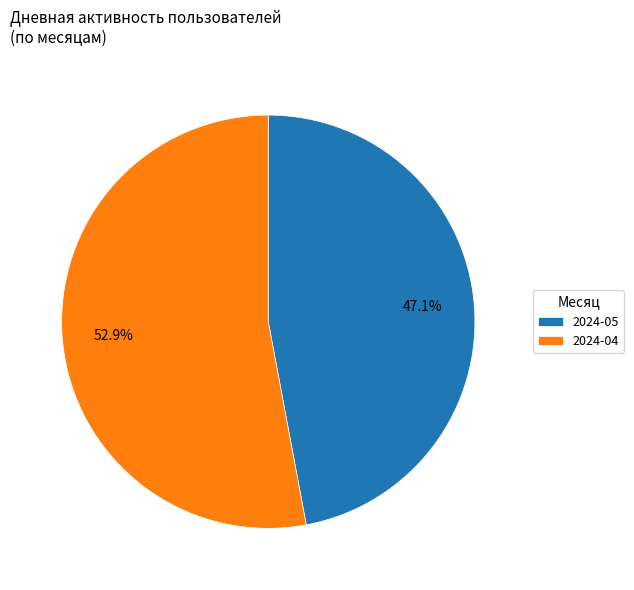

Is there a majority slice in this chart?

Yes